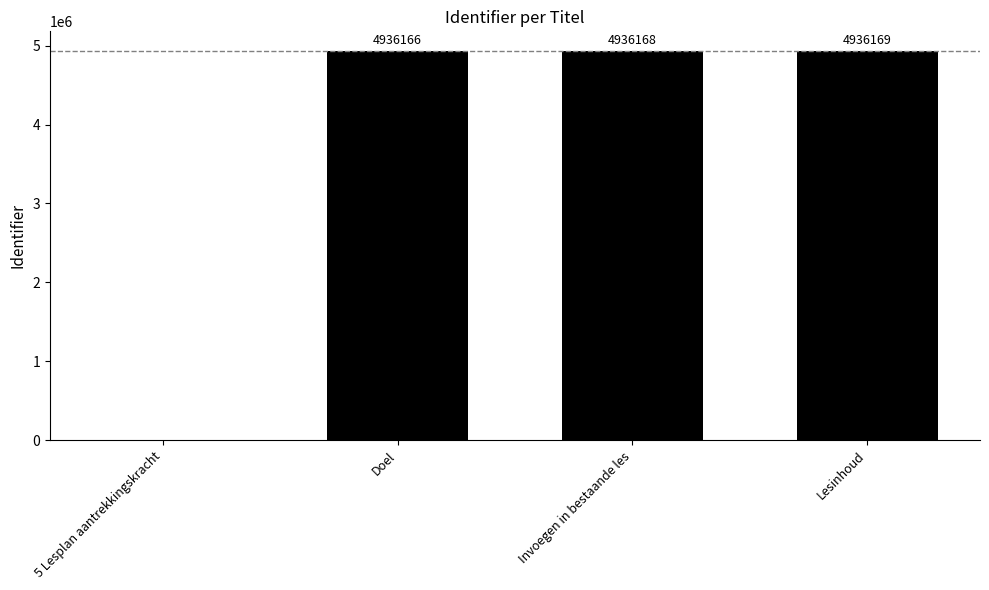

True or false: the data shows 6448546 at Lesinhoud.

False